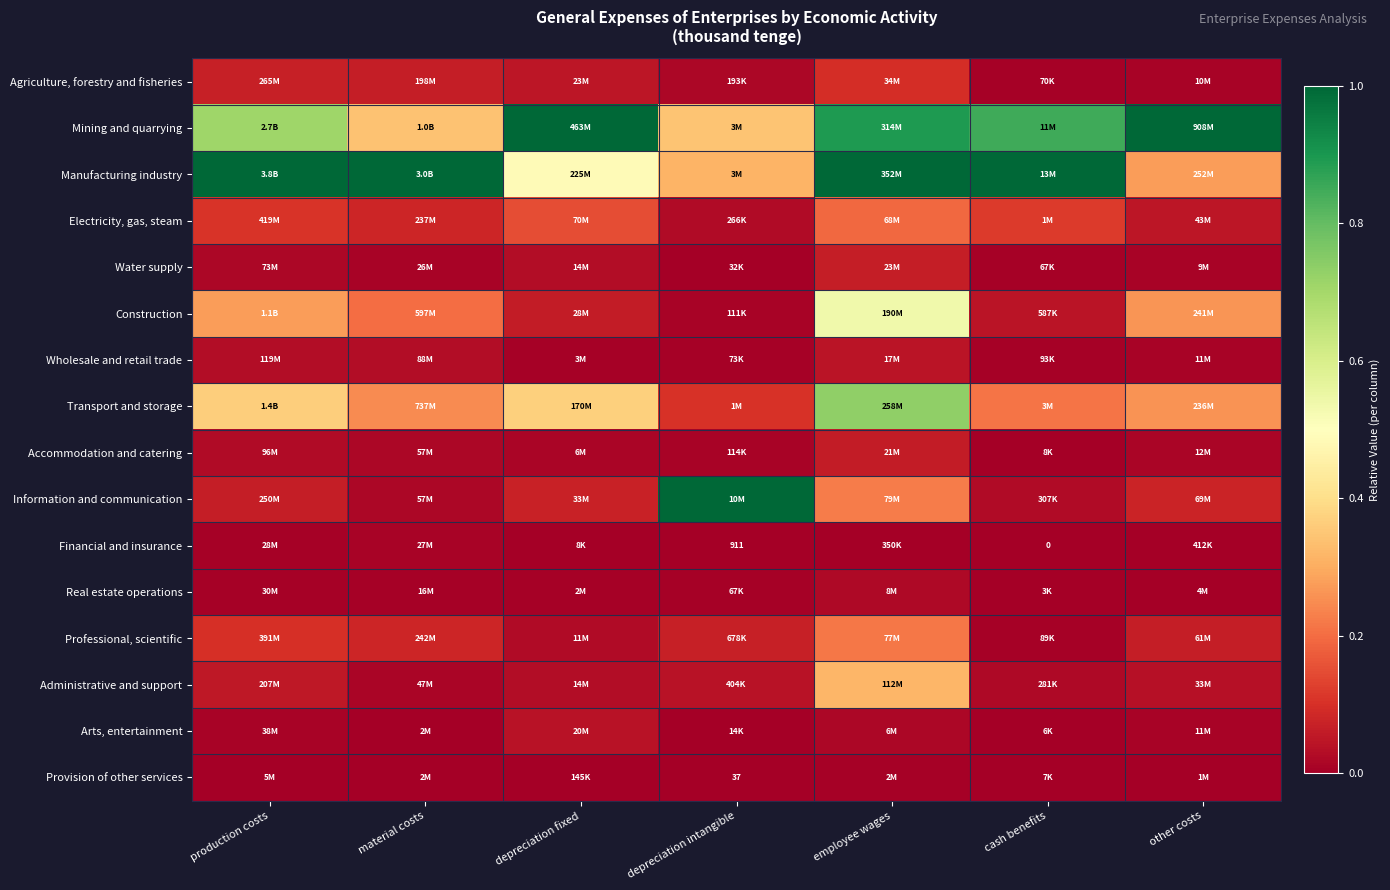

What is the difference between the maximum and minimum values in the Professional, scientific series?

0.2